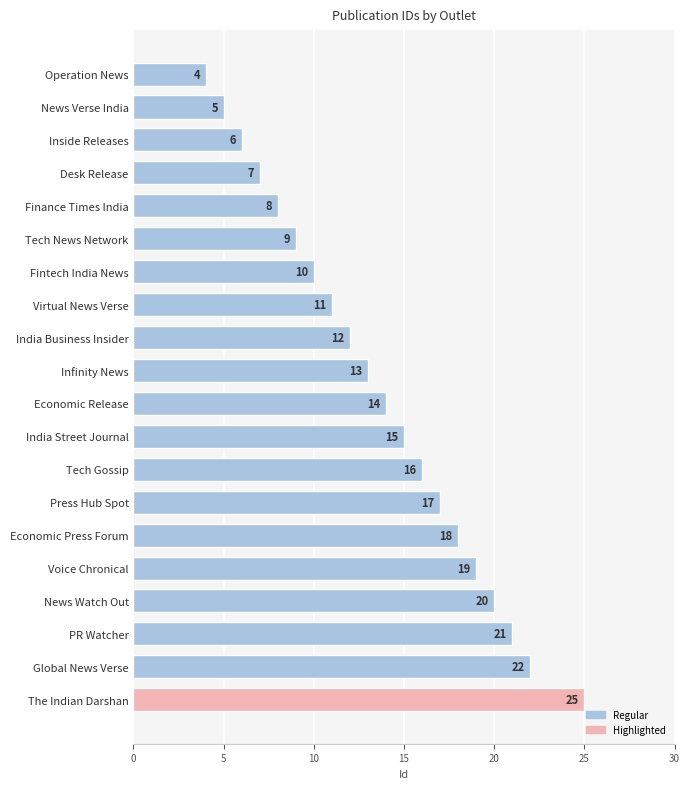

How many bars are there in total?

20